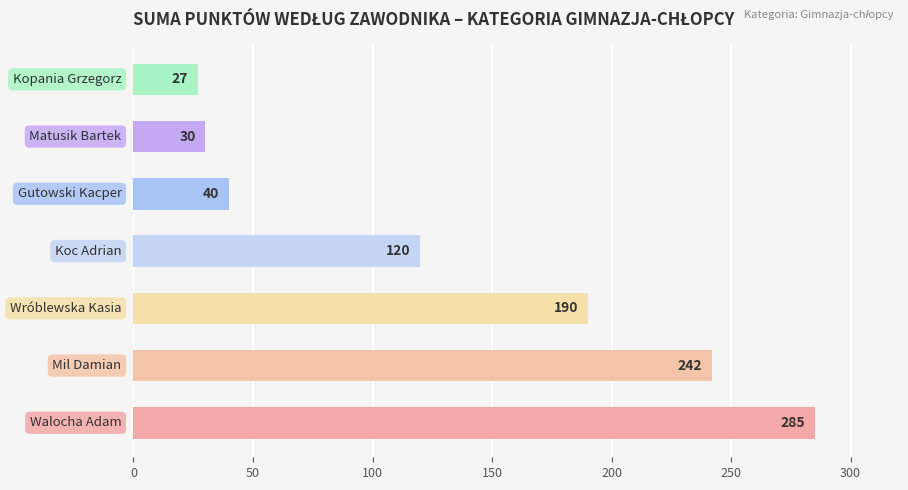

What is the sum of all values?

934